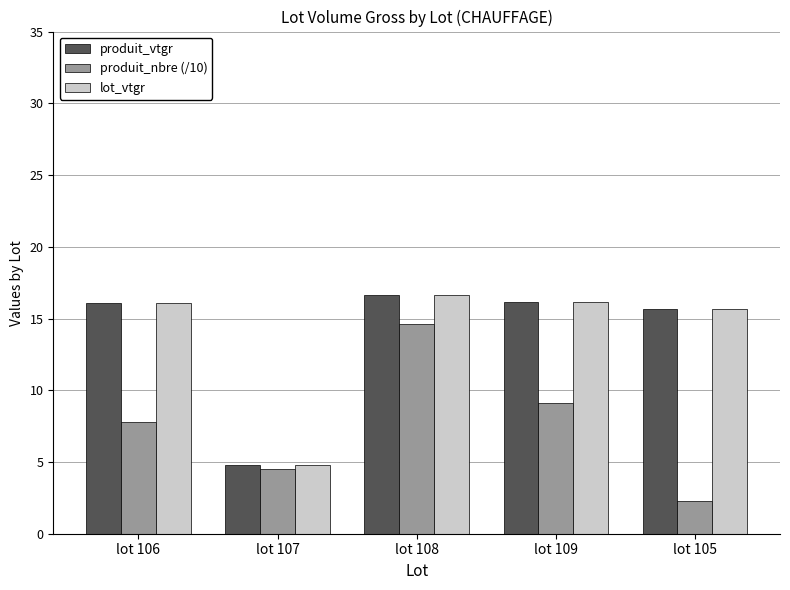

What is the difference between the lot_vtgr values at lot 107 and lot 106?

11.4